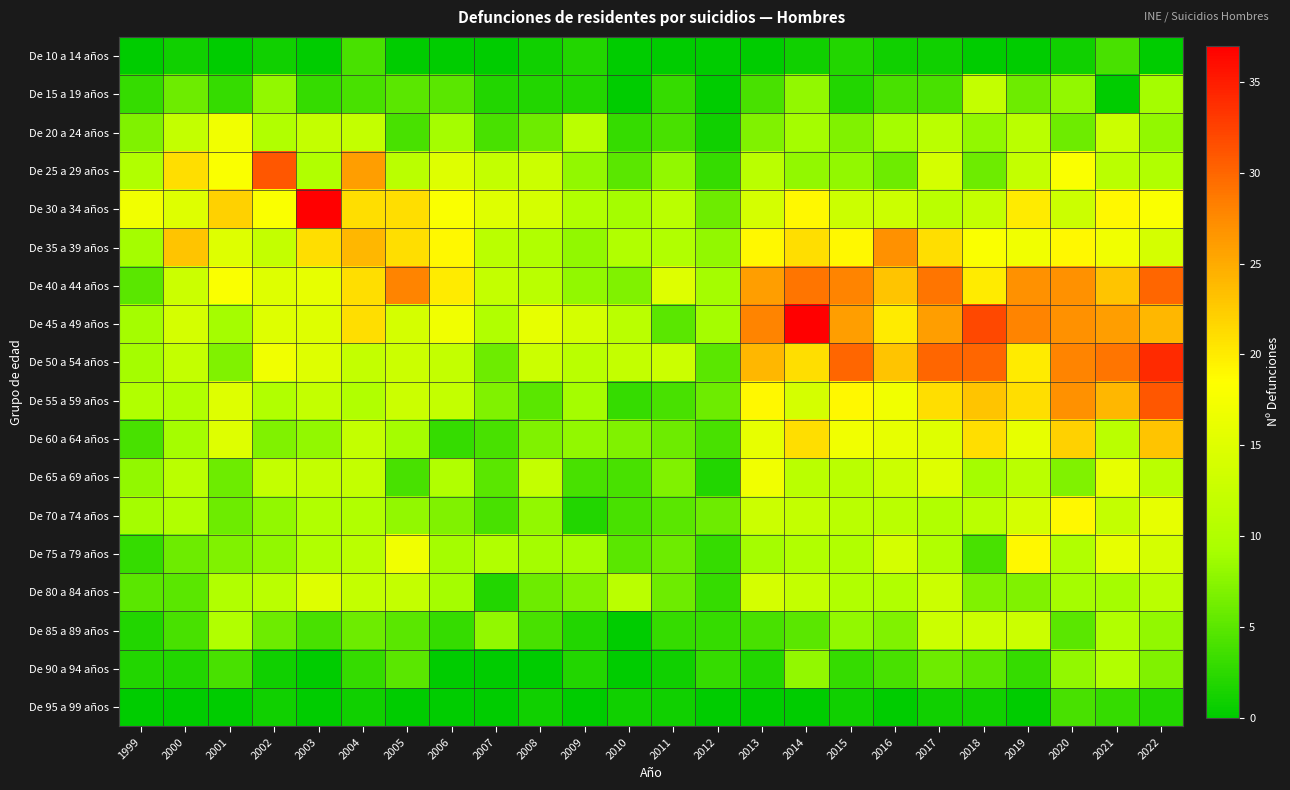

At 2010, list the series in order from smallest to largest.

De 10 a 14 años, De 15 a 19 años, De 85 a 89 años, De 90 a 94 años, De 95 a 99 años, De 20 a 24 años, De 55 a 59 años, De 65 a 69 años, De 70 a 74 años, De 25 a 29 años, De 75 a 79 años, De 40 a 44 años, De 60 a 64 años, De 30 a 34 años, De 35 a 39 años, De 45 a 49 años, De 80 a 84 años, De 50 a 54 años